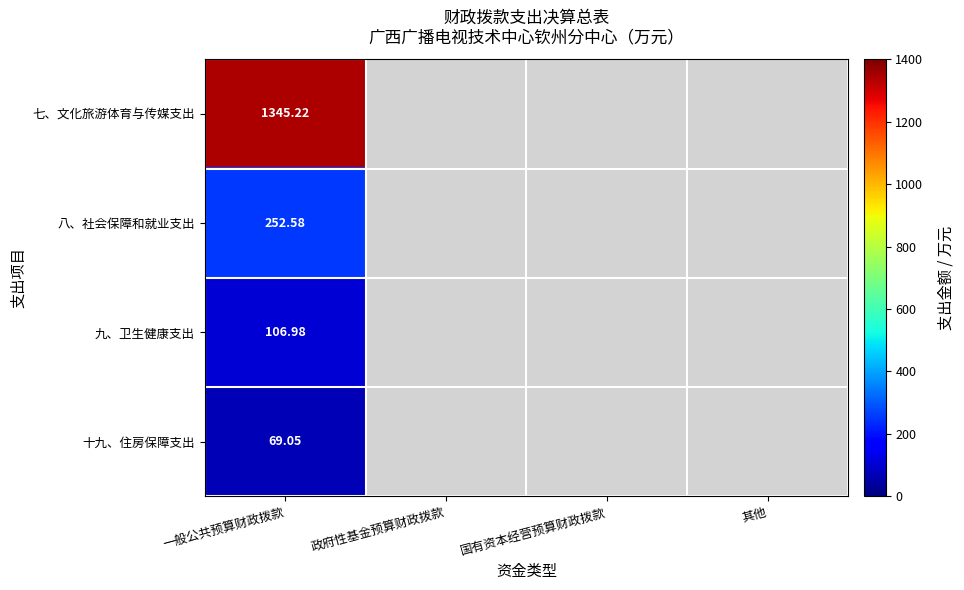

List the series in order of their overall mean, highest first.

七、文化旅游体育与传媒支出, 八、社会保障和就业支出, 九、卫生健康支出, 十九、住房保障支出